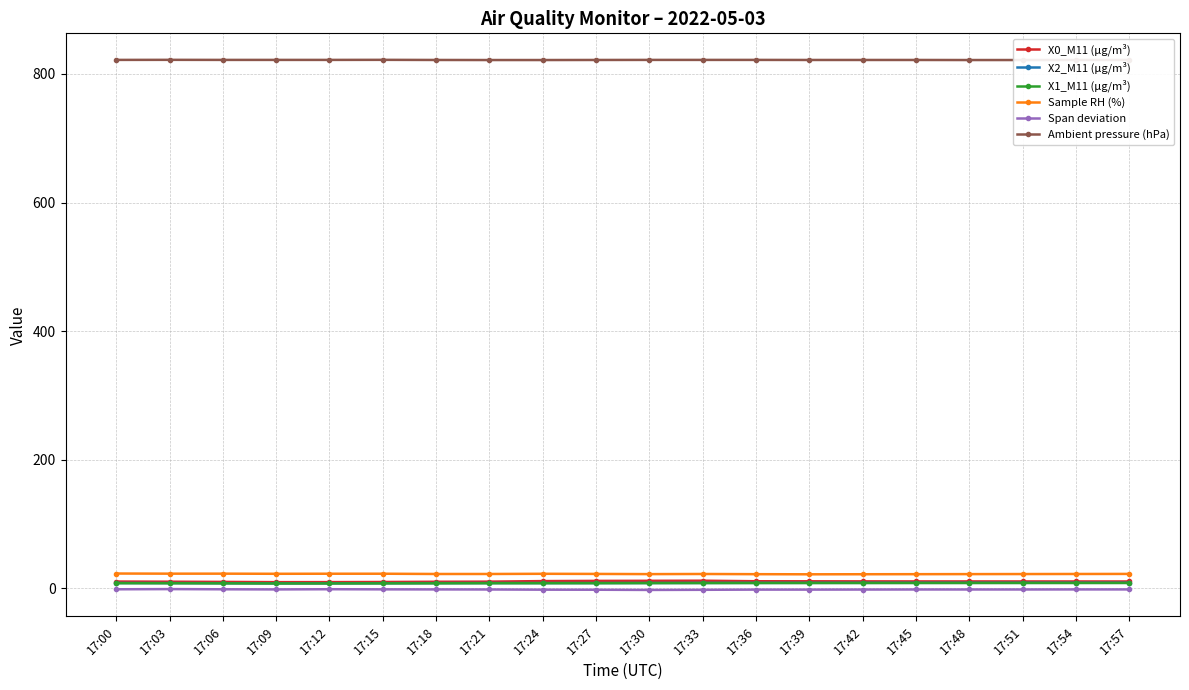

True or false: Ambient pressure (hPa) and Sample RH (%) cross at least once.

False